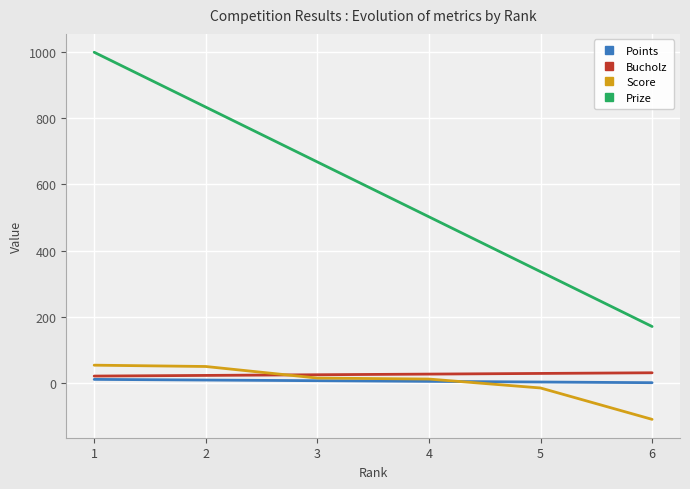

What is the smallest value displayed?

-111